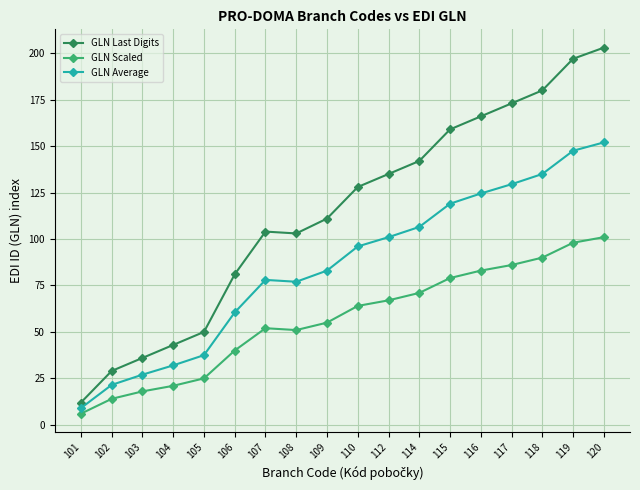

True or false: GLN Scaled and GLN Average intersect in this chart.

False